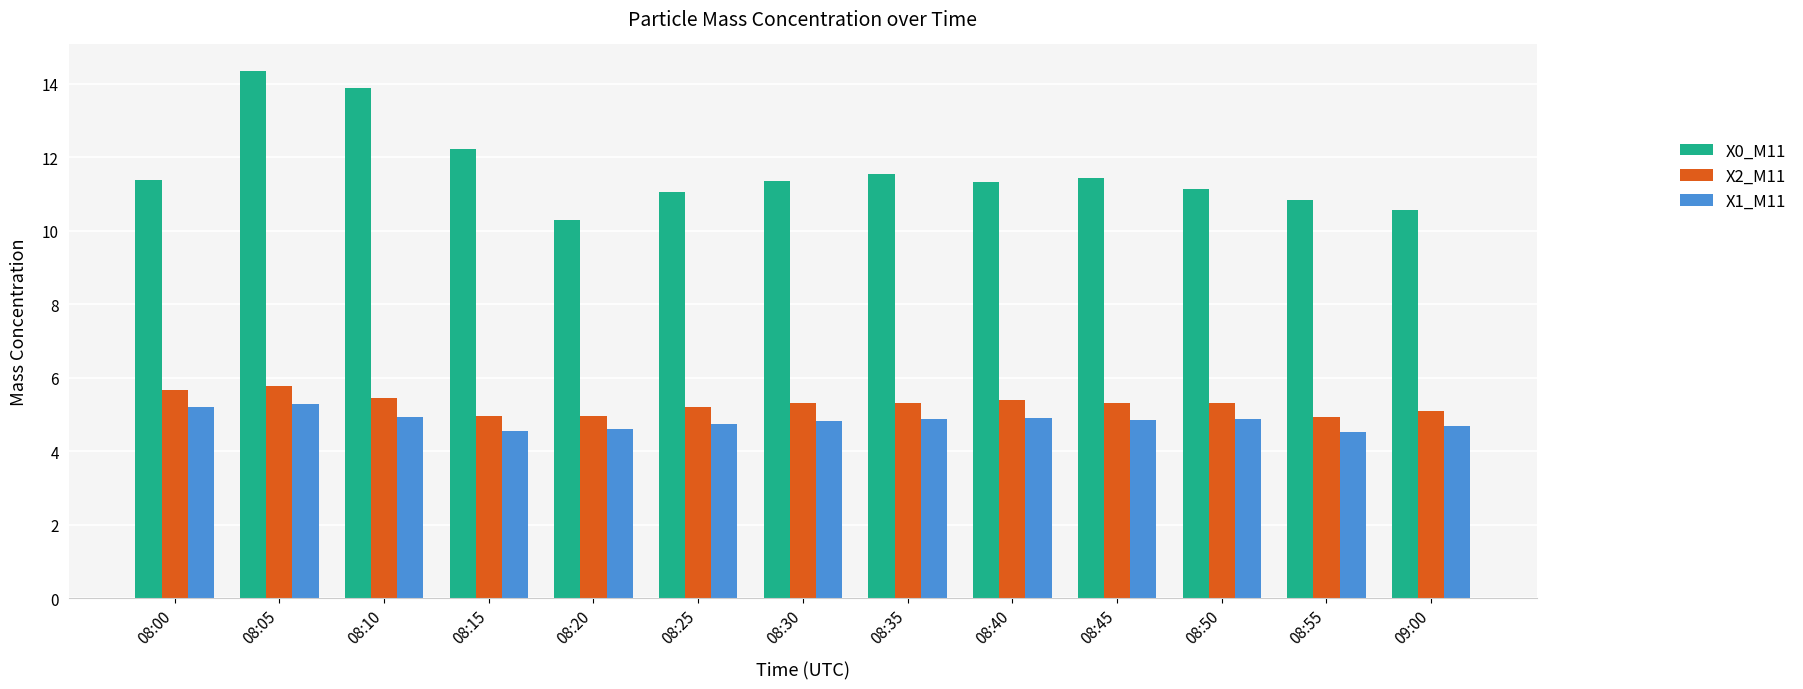

Which category has the highest value in the X0_M11 series?

08:05